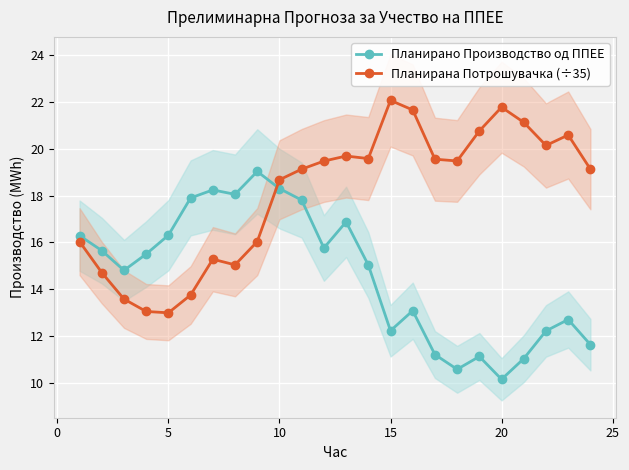

What is the total value across all series at 20?

31.7